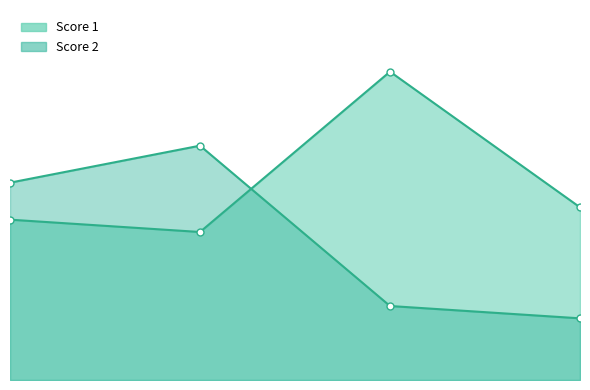

How many data points in Score 2 are less than 16?

2